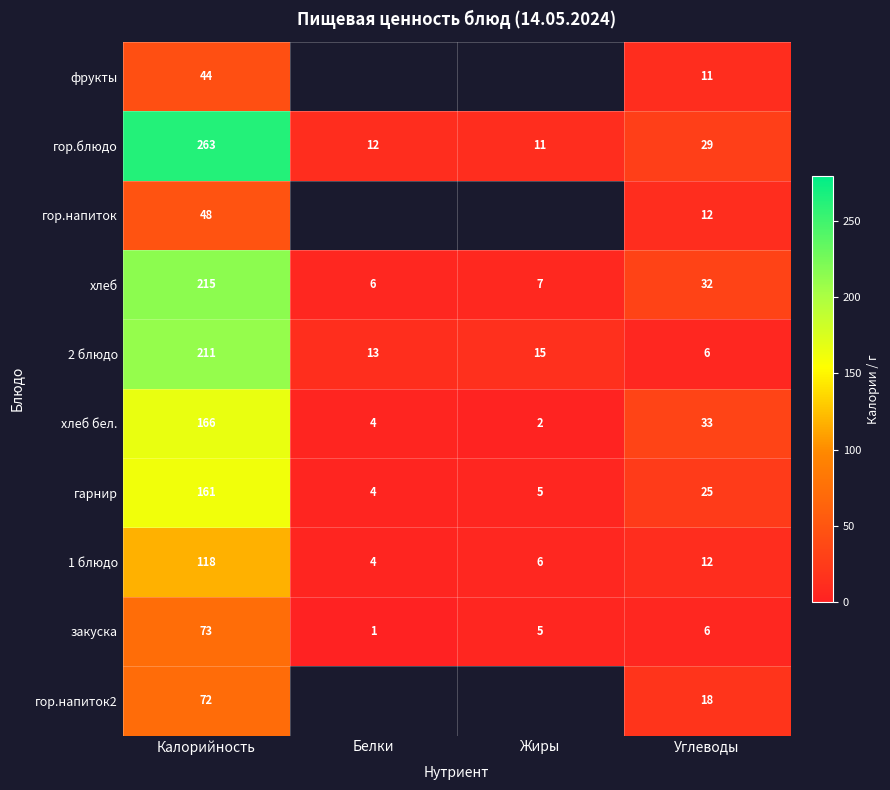

What is the total value across all series at Углеводы?

184